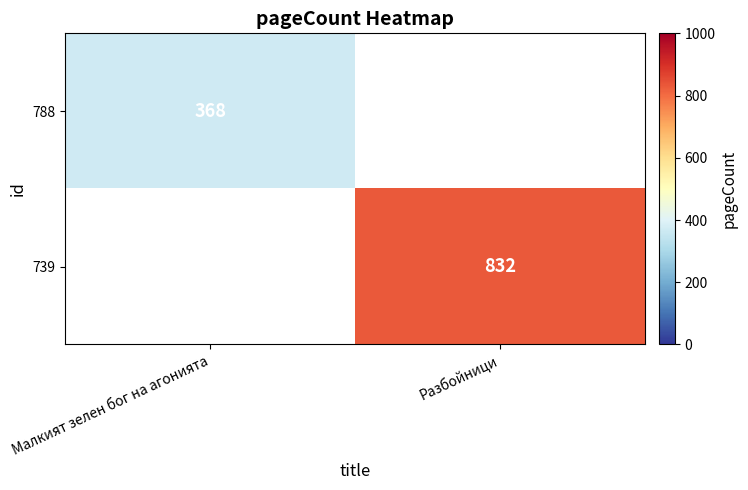

The value of 739 at Разбойници is 1408. True or false?

False